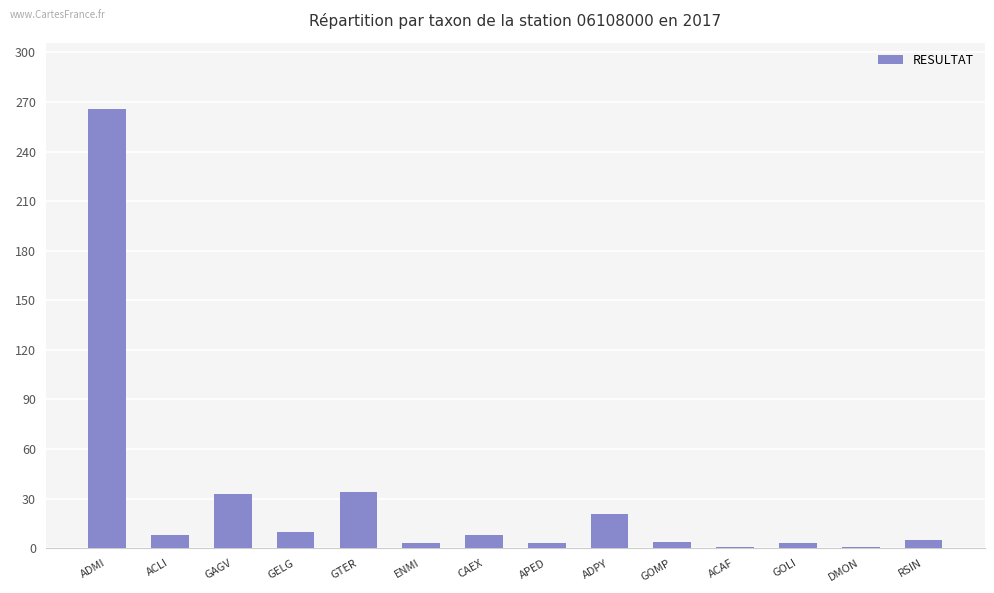

The value at GAGV is 19. True or false?

False